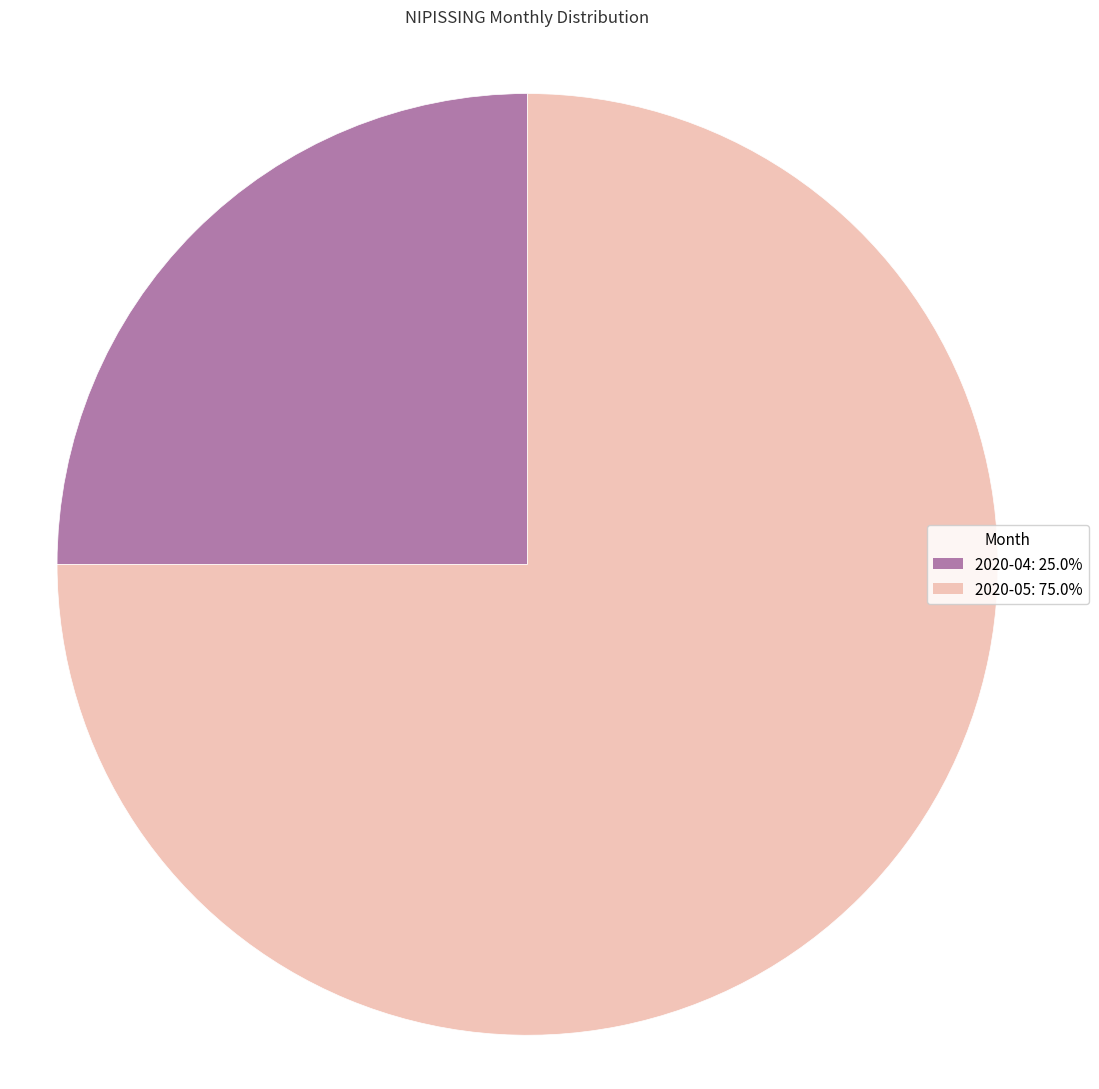

Count the number of slices in the pie.

2